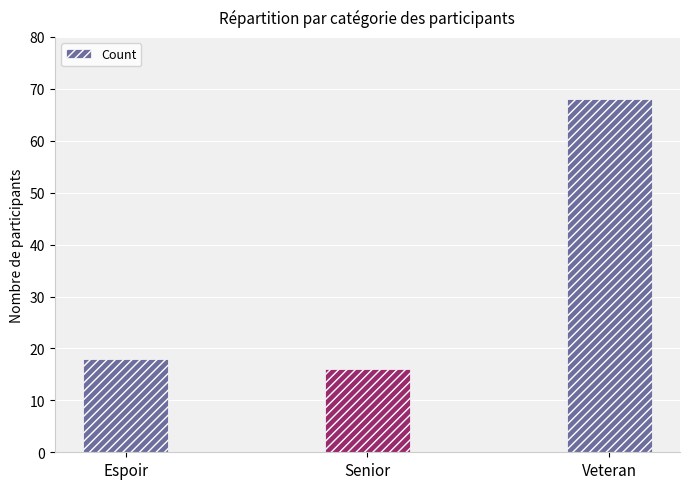

At which category does the chart reach its peak across all series?

Veteran